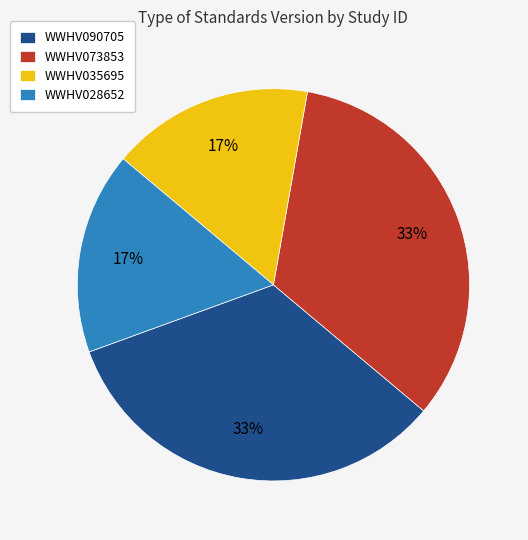

How many segments does this pie chart have?

4